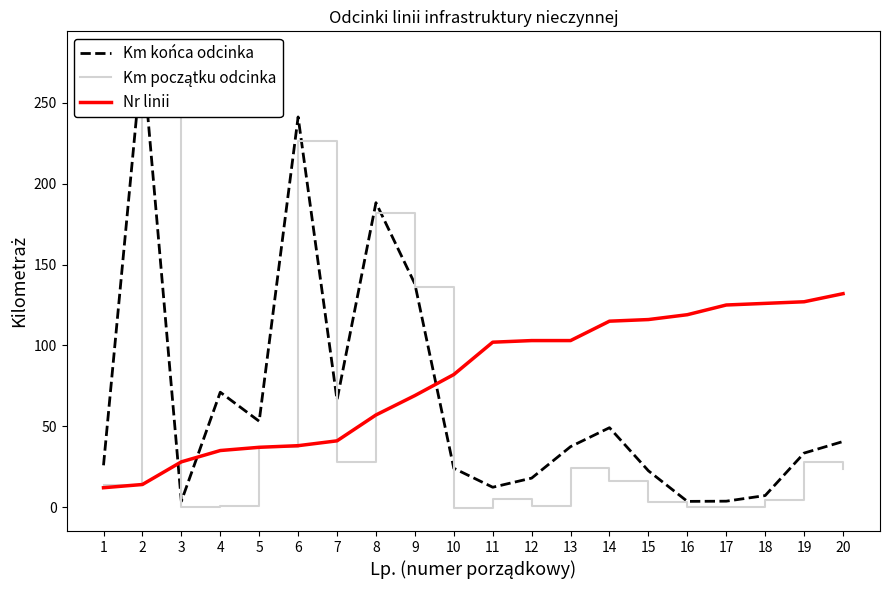

What is the sum of the Km początku odcinka values at 3 and 8?

182.1